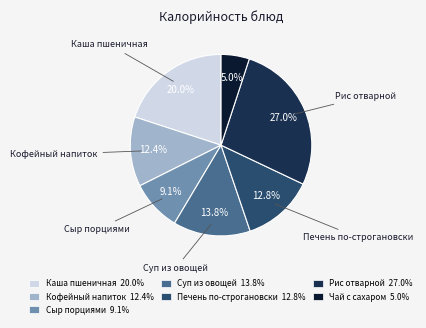

Is there any slice that represents more than half of the pie?

No